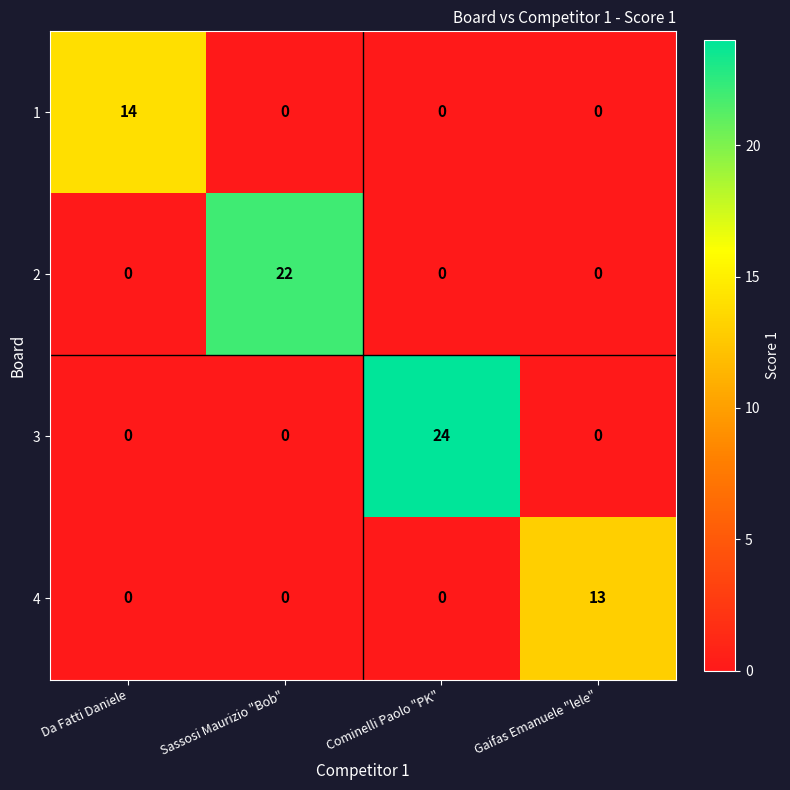

Reading left to right, extract all data points from this chart.

1: 14	0	0	0
2: 0	22	0	0
3: 0	0	24	0
4: 0	0	0	13